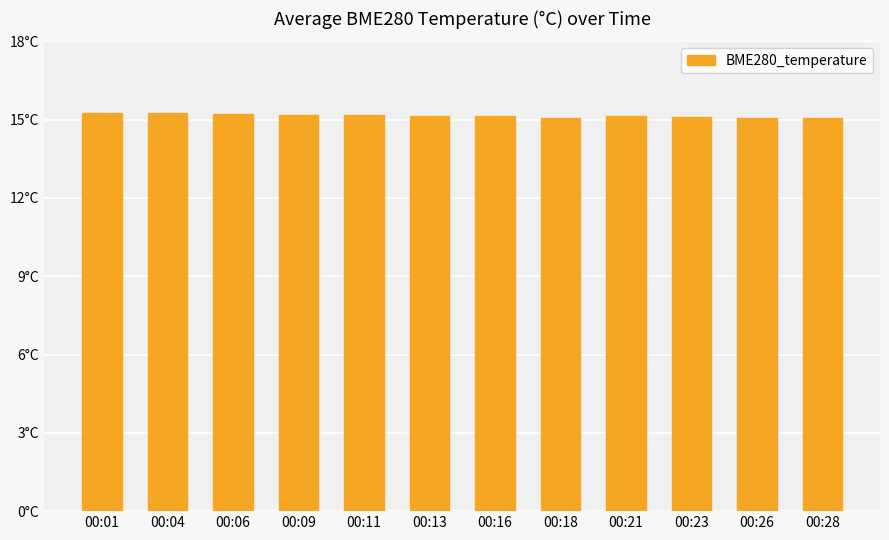

Does the chart contain any negative values?

No